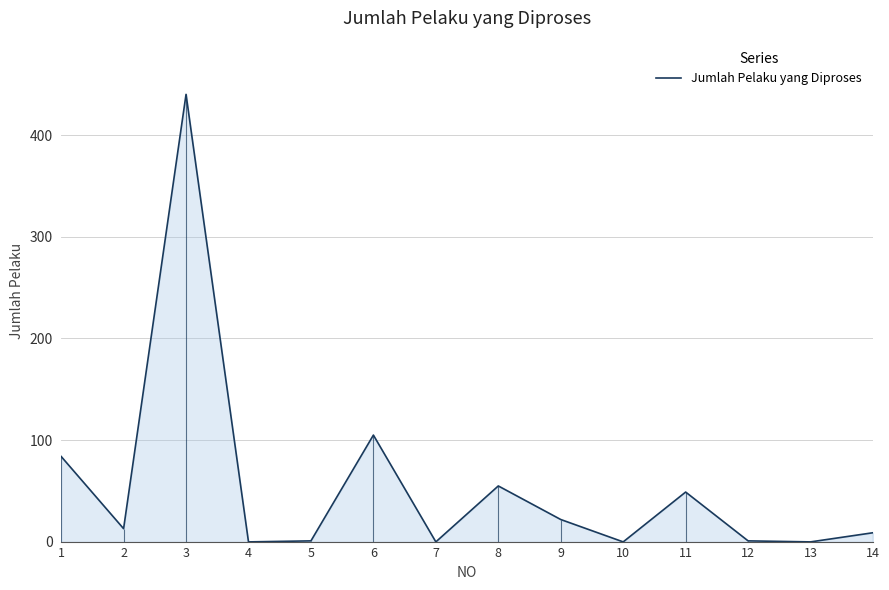

The value at 13 is -137. True or false?

False